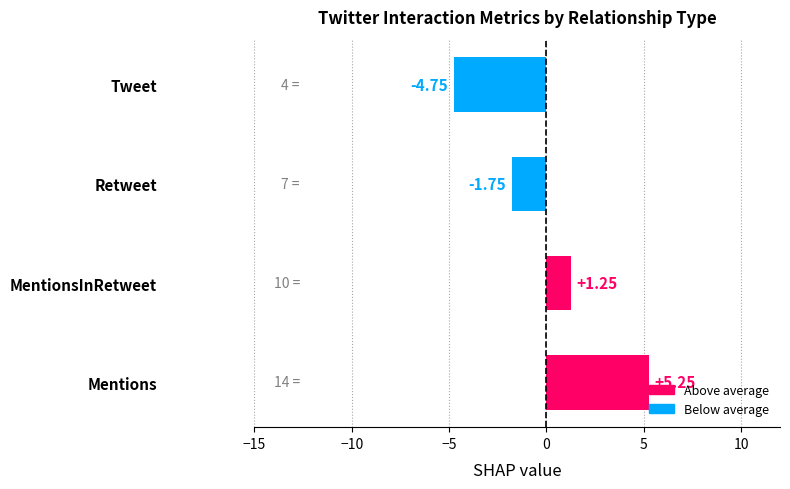

How many series are shown in this chart?

1